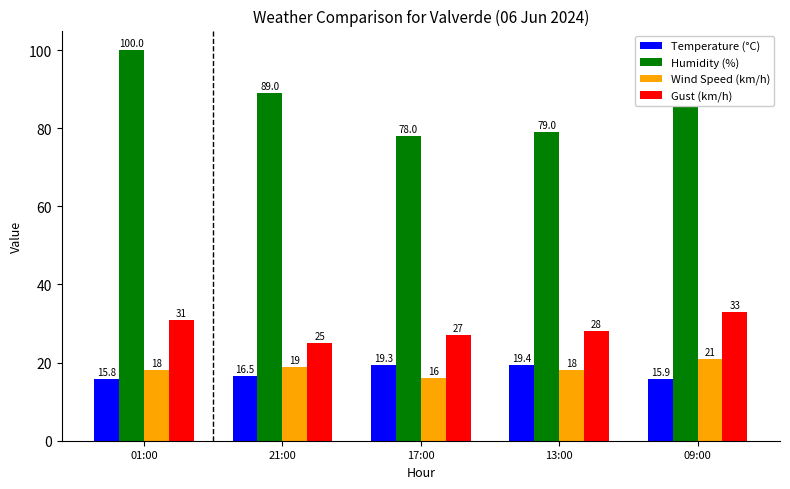

Reading left to right, transcribe all the data shown in this chart.

Temperature (°C): 01:00=15.8	21:00=16.5	17:00=19.3	13:00=19.4	09:00=15.9
Humidity (%): 01:00=100.0	21:00=89.0	17:00=78.0	13:00=79.0	09:00=98.0
Wind Speed (km/h): 01:00=18.0	21:00=19.0	17:00=16.0	13:00=18.0	09:00=21.0
Gust (km/h): 01:00=31.0	21:00=25.0	17:00=27.0	13:00=28.0	09:00=33.0